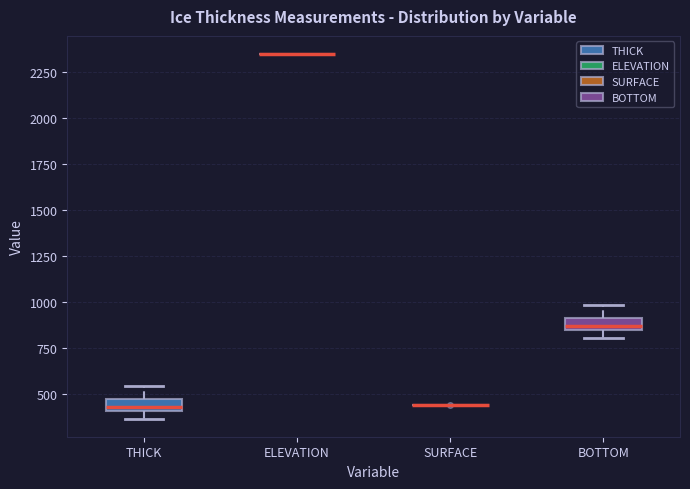

Where is the upper edge of the box for BOTTOM on the y-axis? The values are not printed on the chart, so give them approximately, as read against the axis.

900